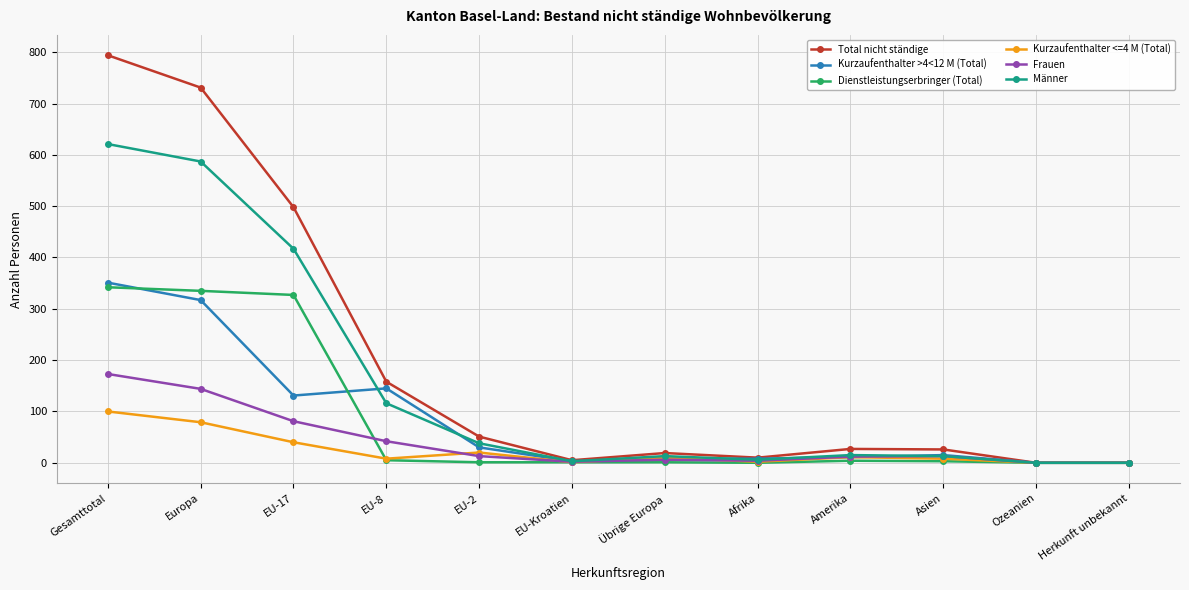

How many lines are shown in the chart?

6